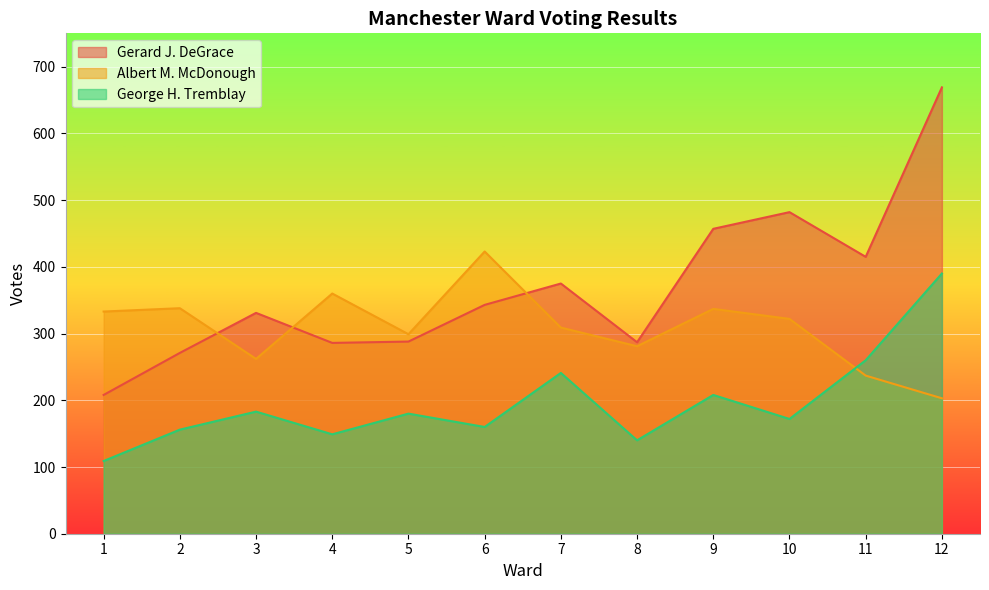

How many series are shown in this chart?

3